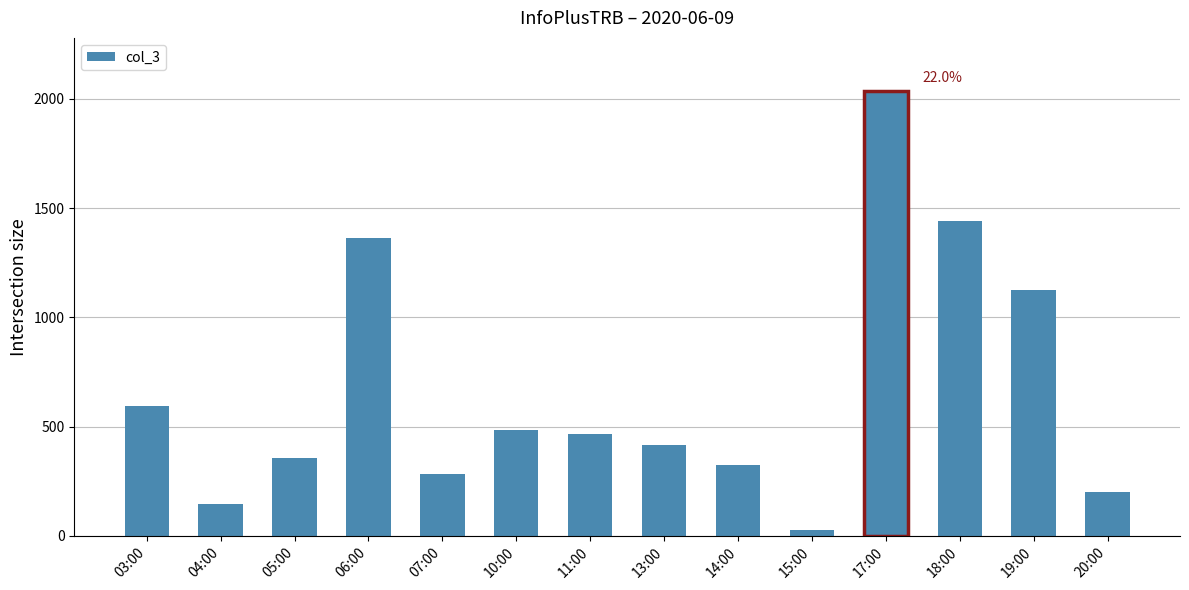

What is the sum of the values at 20:00 and 03:00?

793